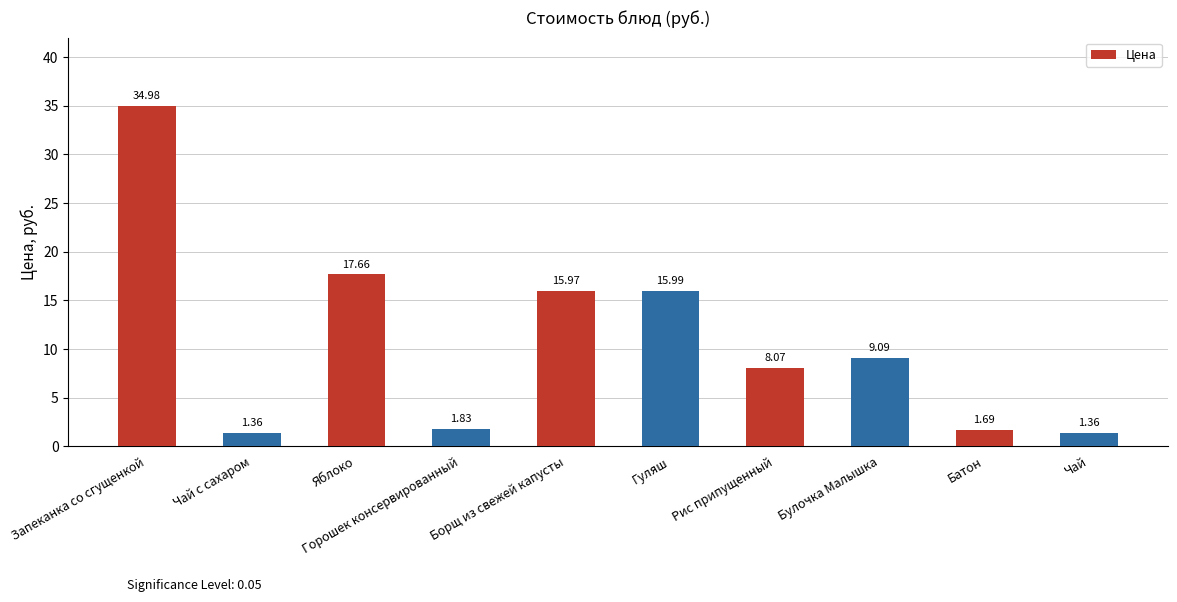

What is the difference between the maximum and minimum values?

33.6